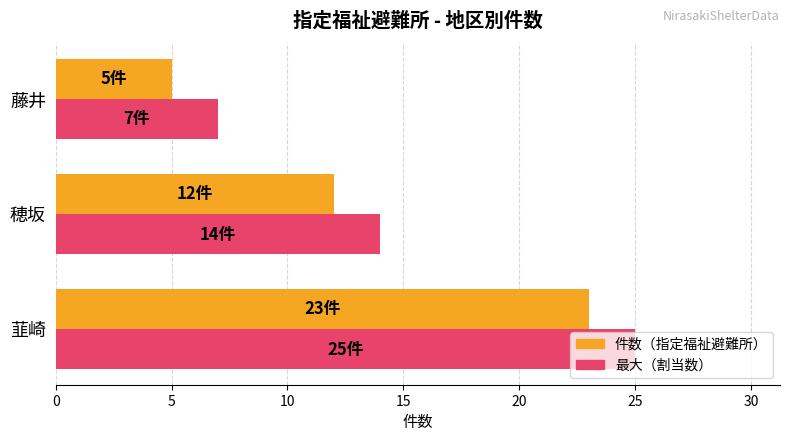

What is the difference between the 最大（割当数） values at 藤井 and 穂坂?

7